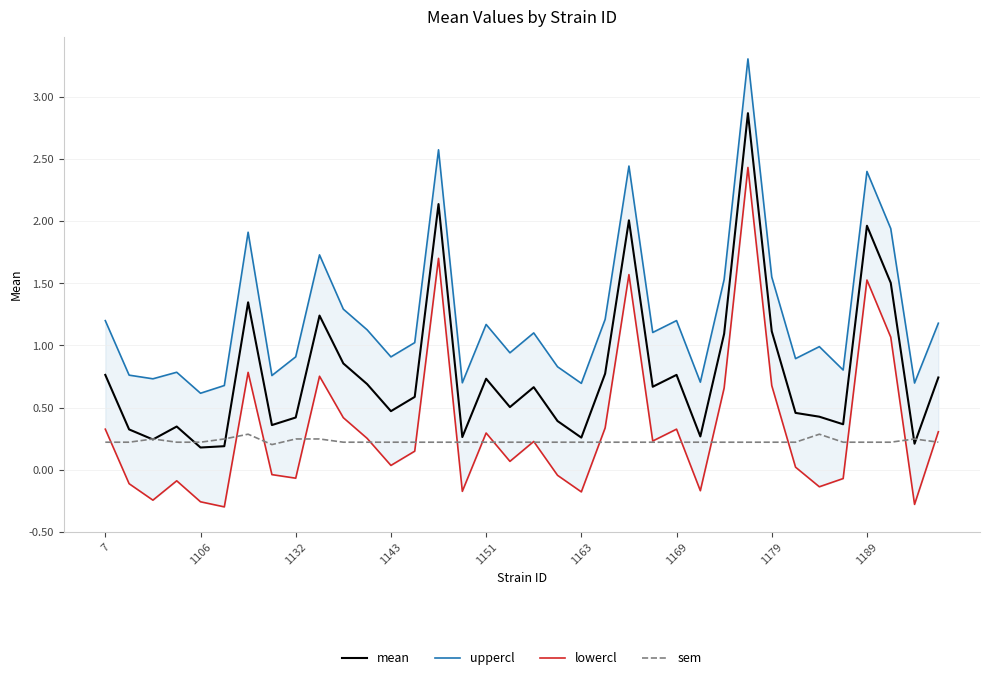

What is the label of the 1st point from the right?

35